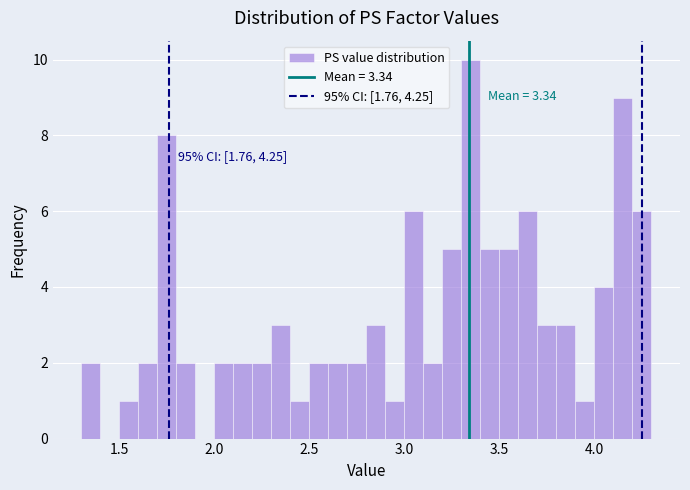

Around what value on the x-axis is the tallest bar? Give the approximate position of its centre, as read against the axis.

3.35